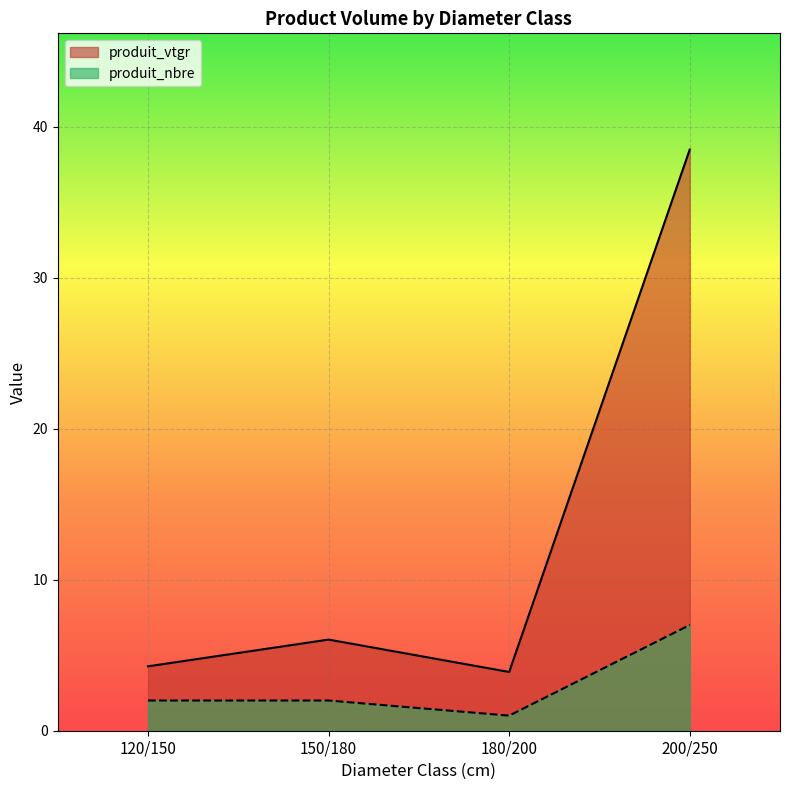

How many lines are shown in the chart?

2